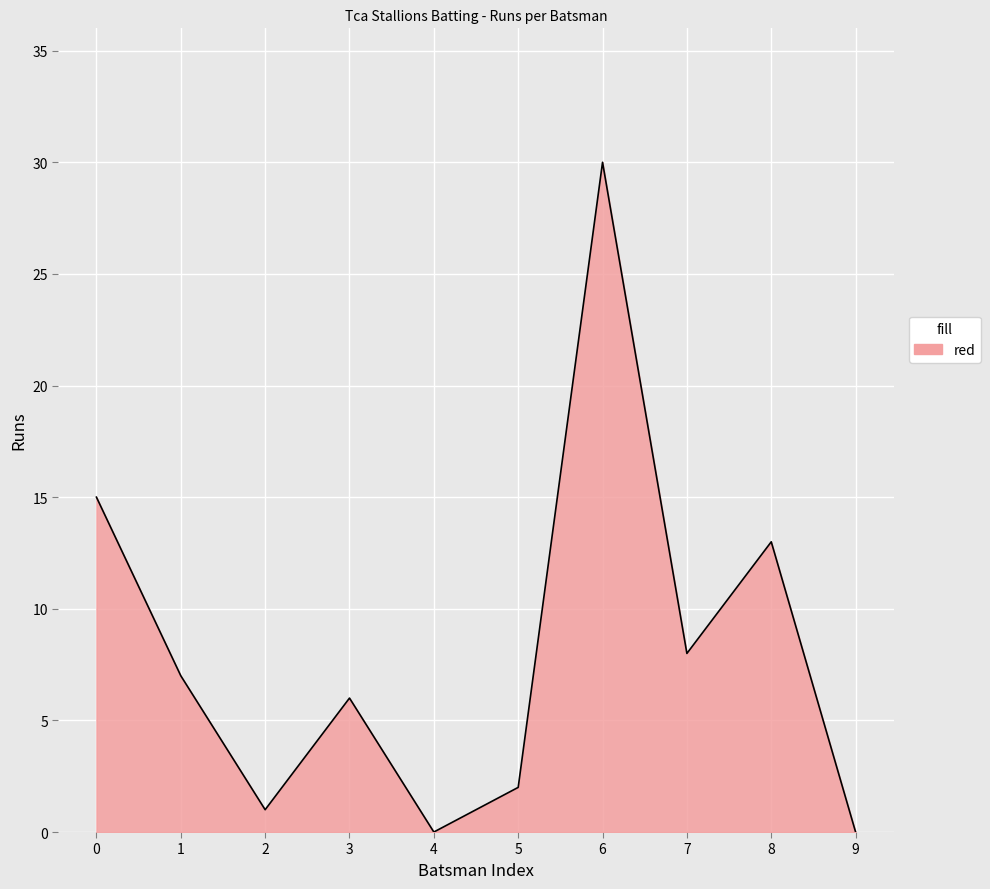

The value at 9 is -13. True or false?

False